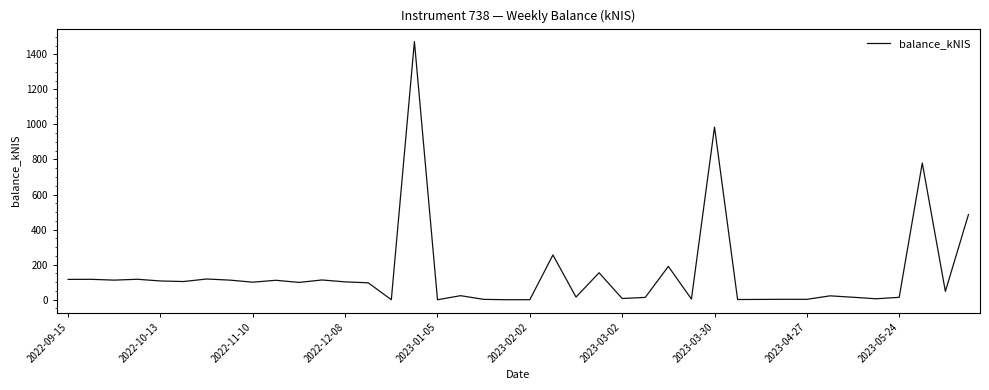

What is the maximum value shown in the chart?

1472.8